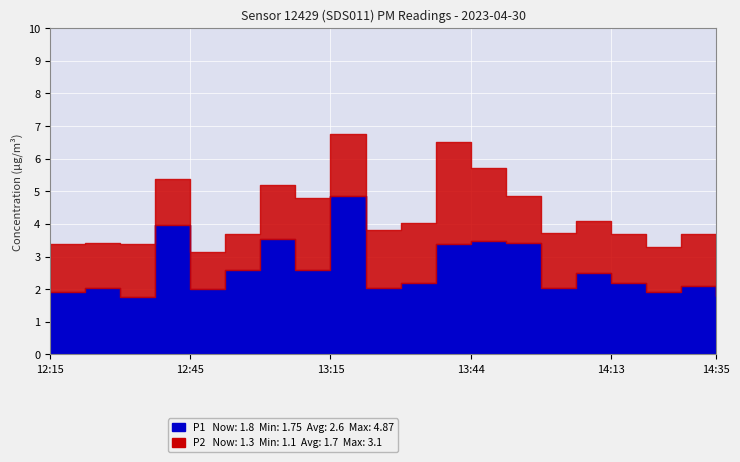

In P1, how many points are lower than both neighbors (excluding endpoints)?

6